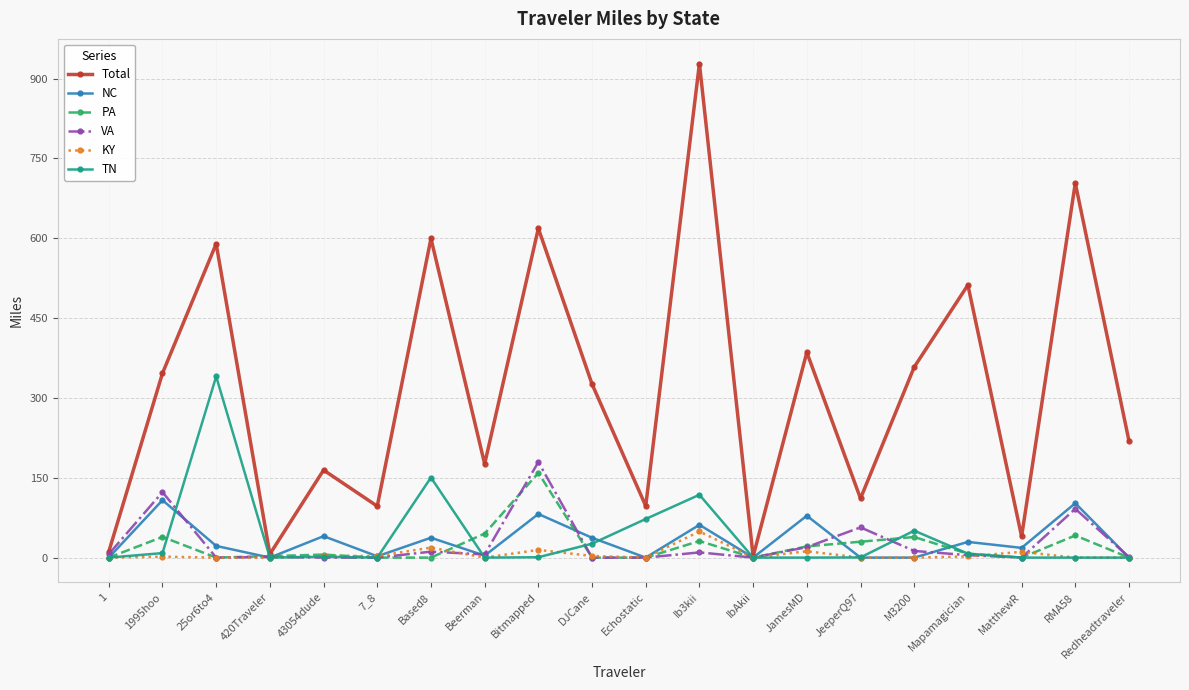

Is it true that Total equals 93.8 at DJCane?

False